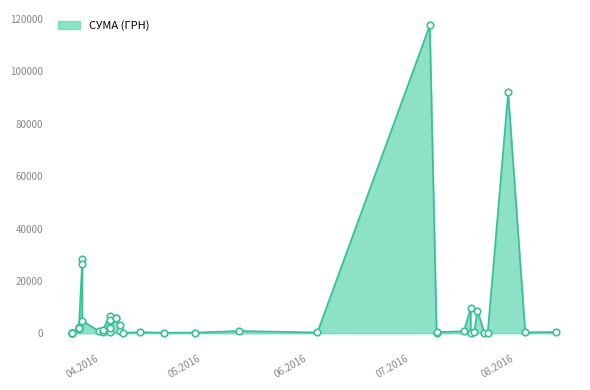

What is the ratio of the value at 09.04.2016 to the value at 14.07.2016?

23.4